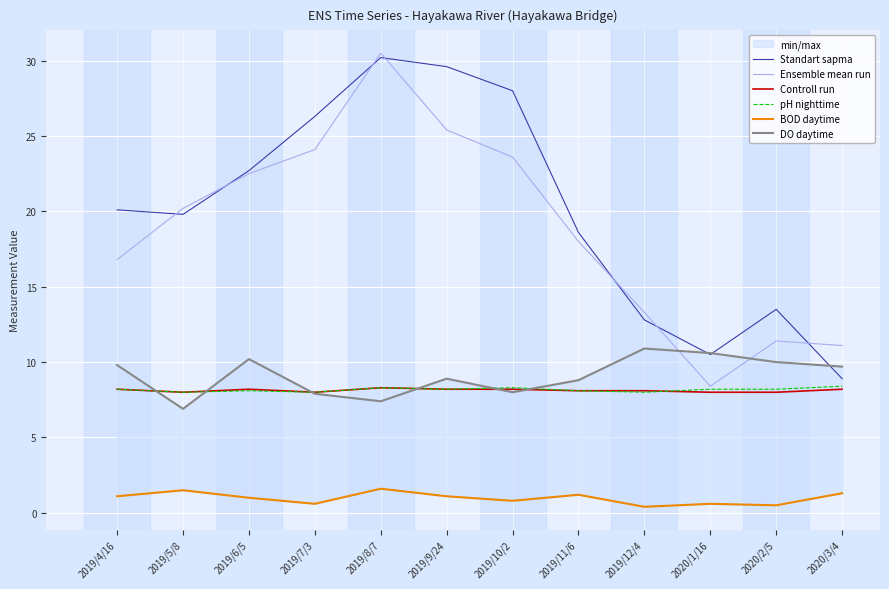

True or false: Ensemble mean run has a value of 13.3 at 2019/12/4.

True